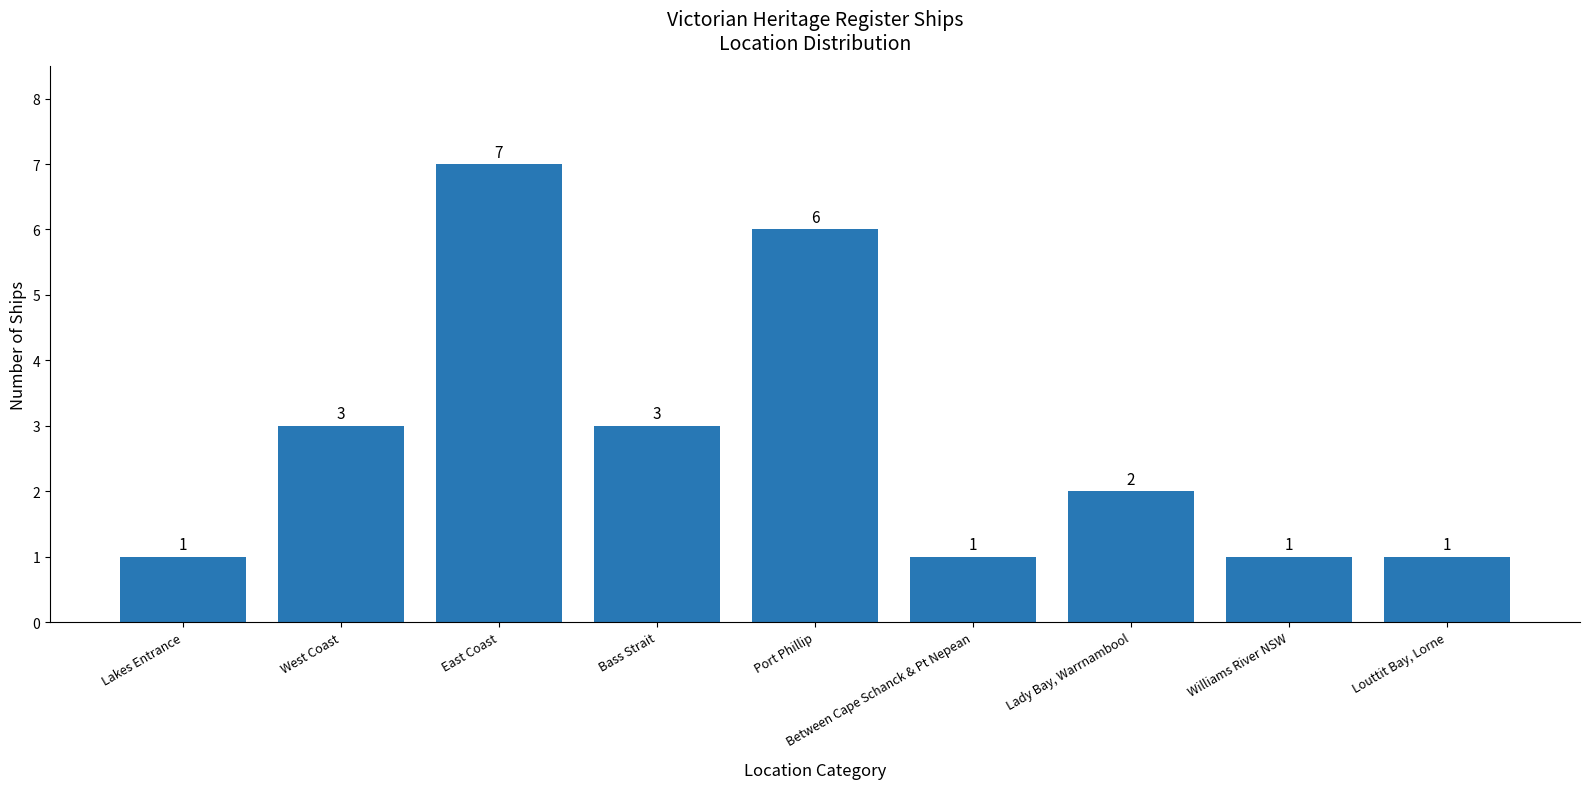

How many distinct data groups are displayed?

1